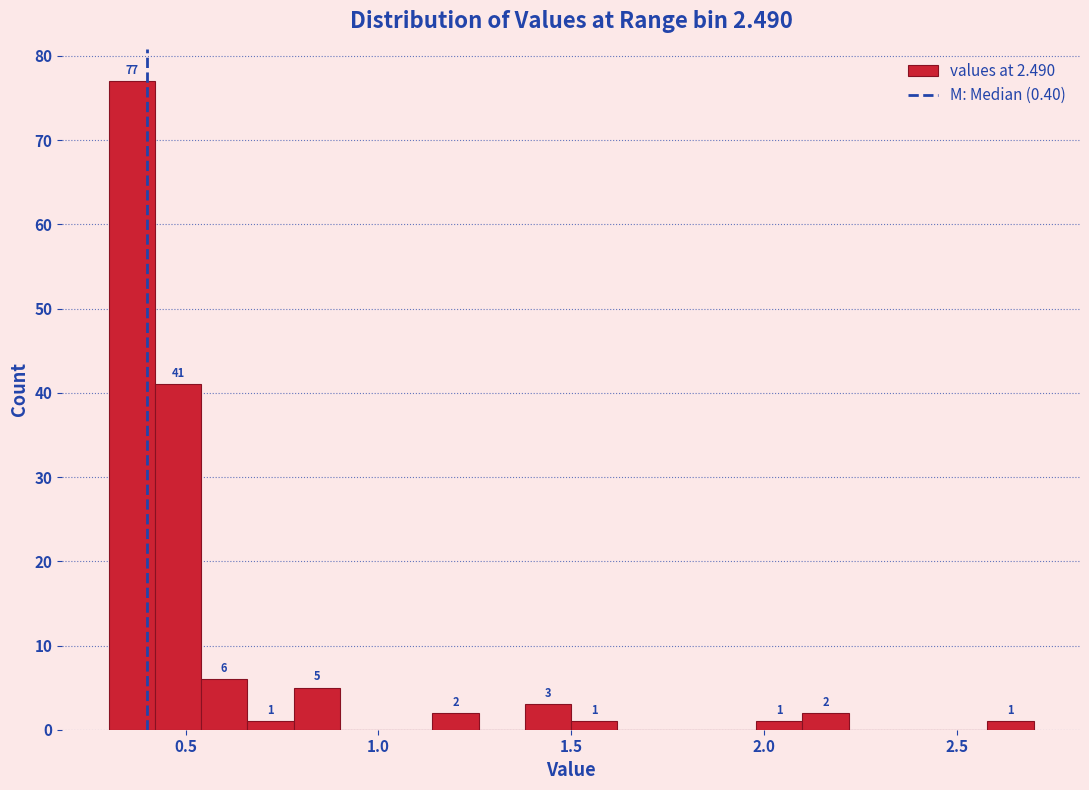

Around what value on the x-axis is the tallest bar? Give the approximate position of its centre, as read against the axis.

0.35